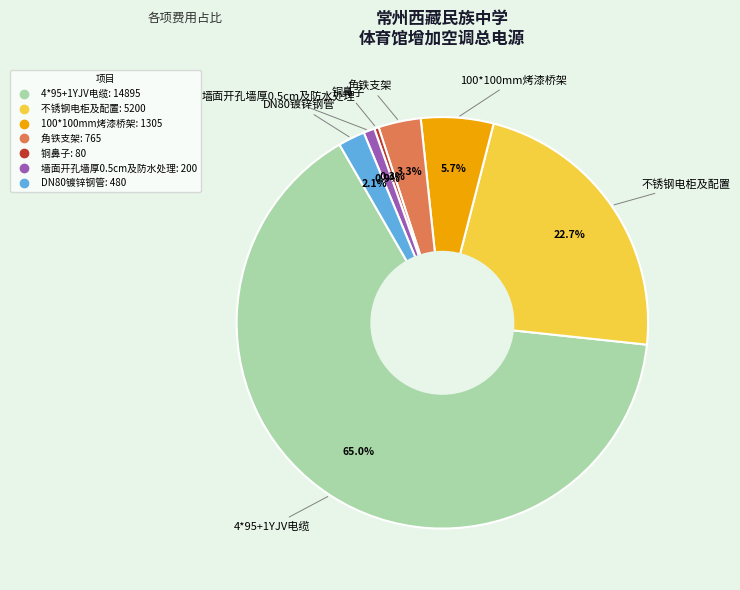

Does any single category account for the majority?

Yes